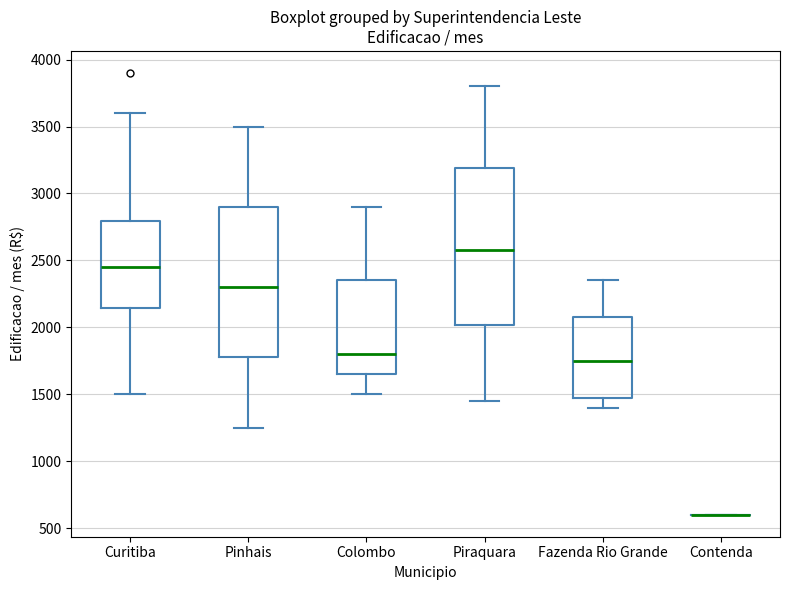

Which box is the tallest, from its lower edge to its upper edge?

Piraquara